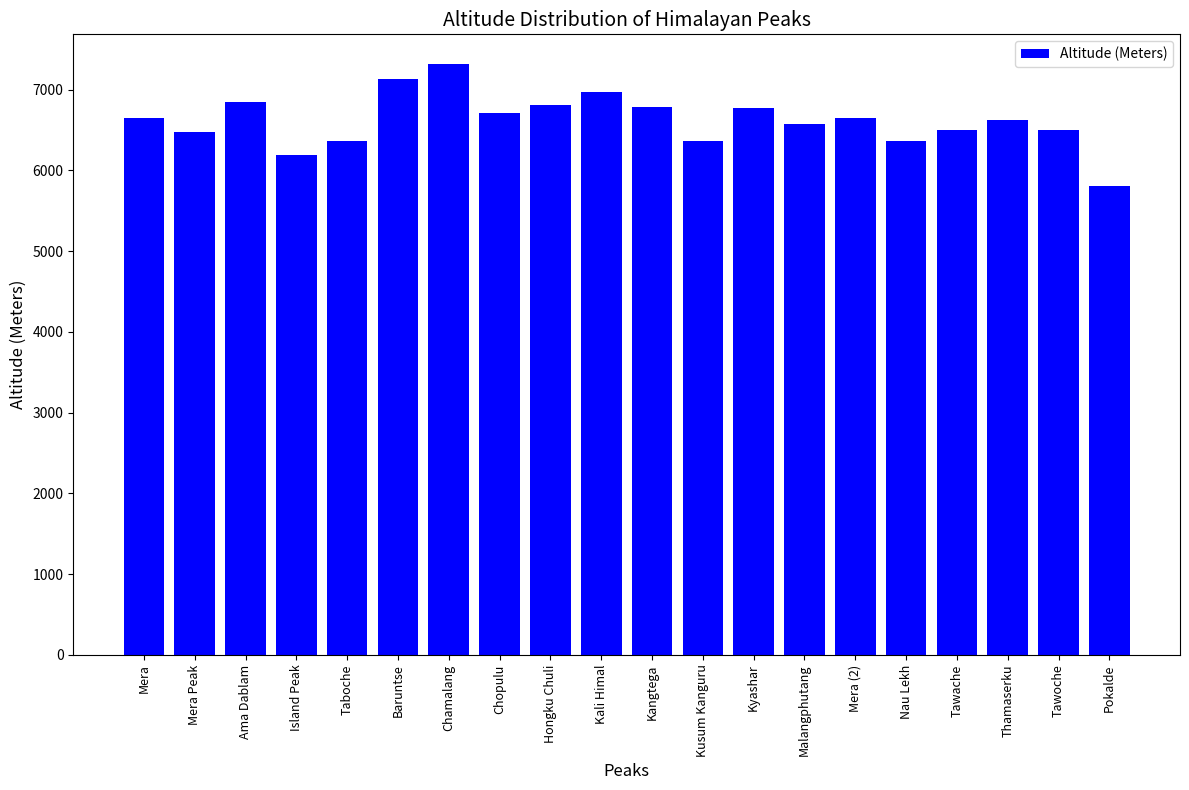

What is the change in value from Kangtega to Tawache?

-278